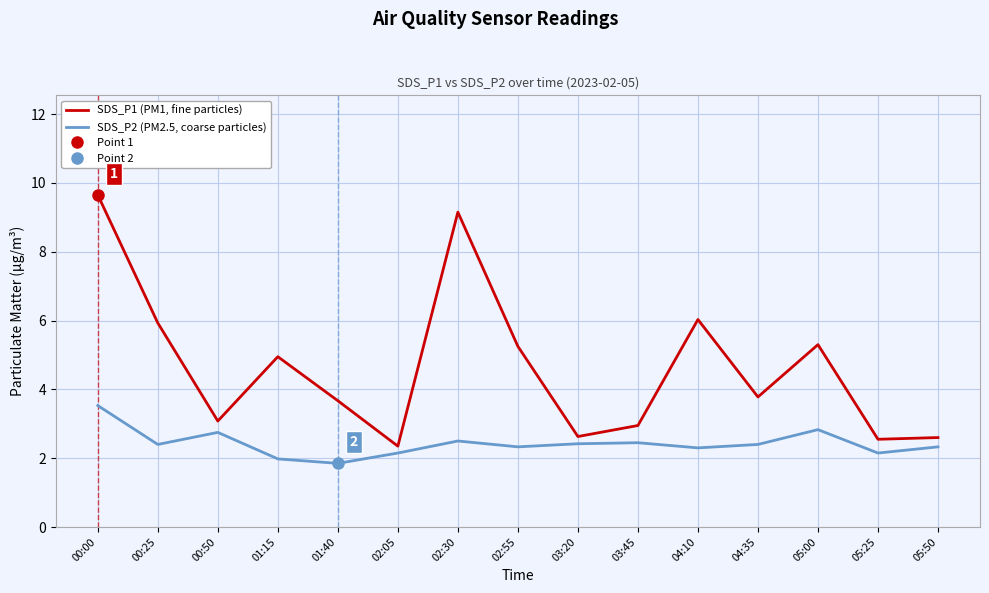

How many series are shown in this chart?

2